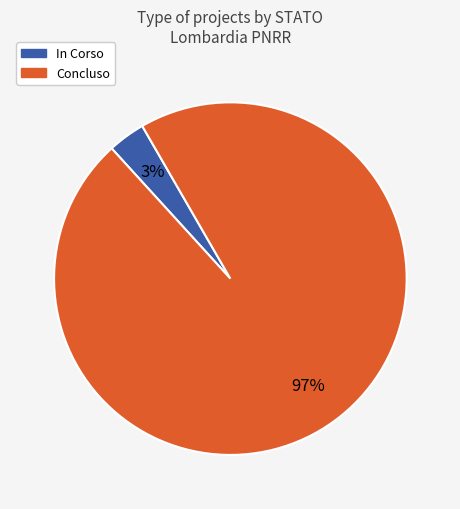

To the nearest percent, what is the average slice percentage?

50%